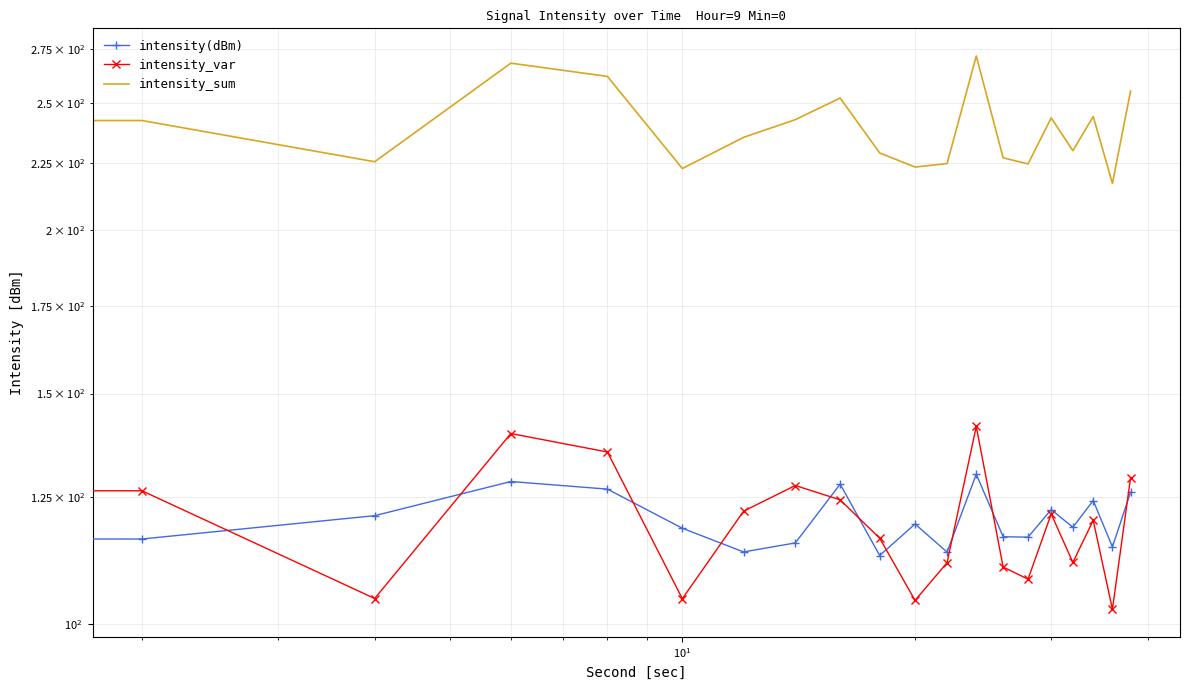

Reading left to right, what are all the values shown in this chart?

intensity(dBm): 137.0	116.1	121.0	128.5	126.8	118.4	113.5	115.3	127.9	112.8	119.2	113.5	130.1	116.6	116.5	122.3	118.6	124.3	114.5	126.1
intensity_var: 122.1	126.4	104.6	139.8	135.3	104.5	122.0	127.6	124.4	116.3	104.2	111.4	141.6	110.5	108.2	121.4	111.4	120.0	102.6	129.3
intensity_sum: 259.1	242.6	225.6	268.3	262.1	222.9	235.5	242.9	252.3	229.1	223.5	224.9	271.7	227.1	224.7	243.7	230.0	244.3	217.2	255.4